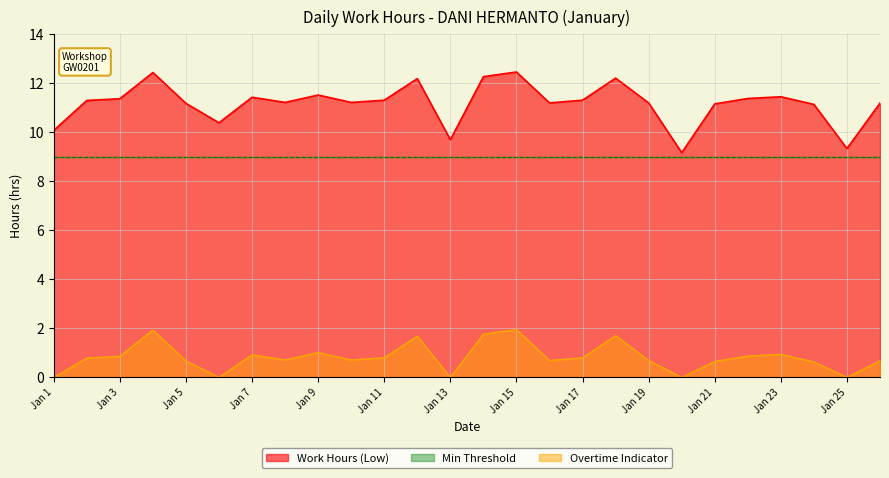

Reading left to right, what are all the values shown in this chart?

10.1	11.3	11.4	12.4	11.2	10.4	11.4	11.2	11.5	11.2	11.3	12.2	9.7	12.3	12.4	11.2	11.3	12.2	11.2	9.2	11.2	11.4	11.4	11.1	9.3	11.2